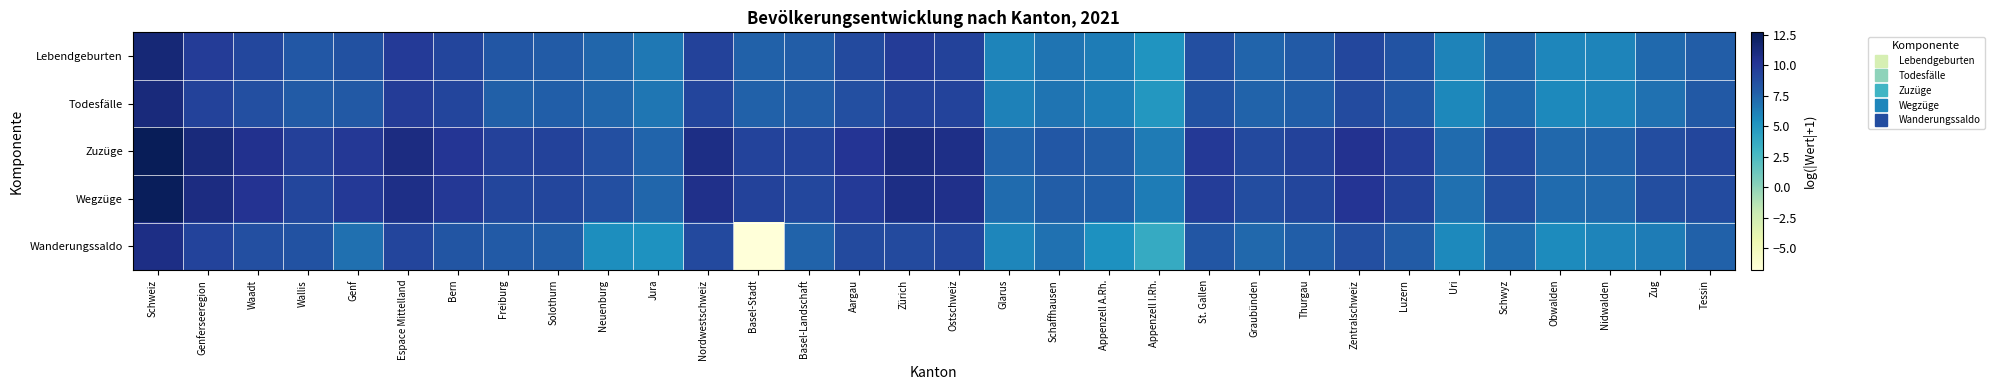

Which has a higher value, Luzern or Uri?

Luzern